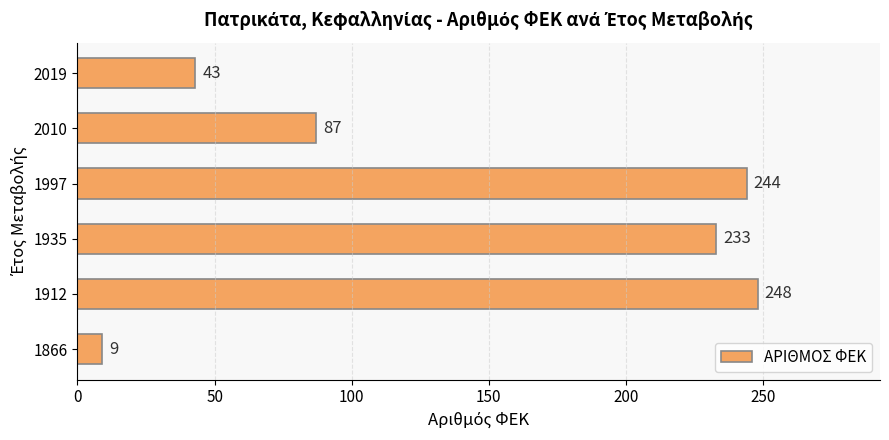

Rank the categories by value from lowest to highest.

1866, 2019, 2010, 1935, 1997, 1912